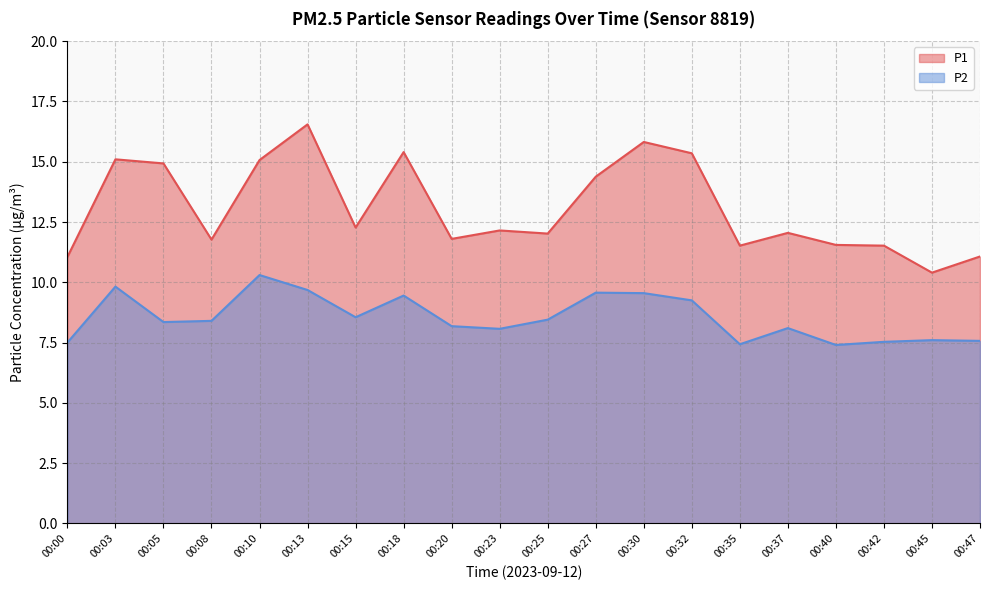

What is the value of the P1 point at the 1st from the left?

11.1